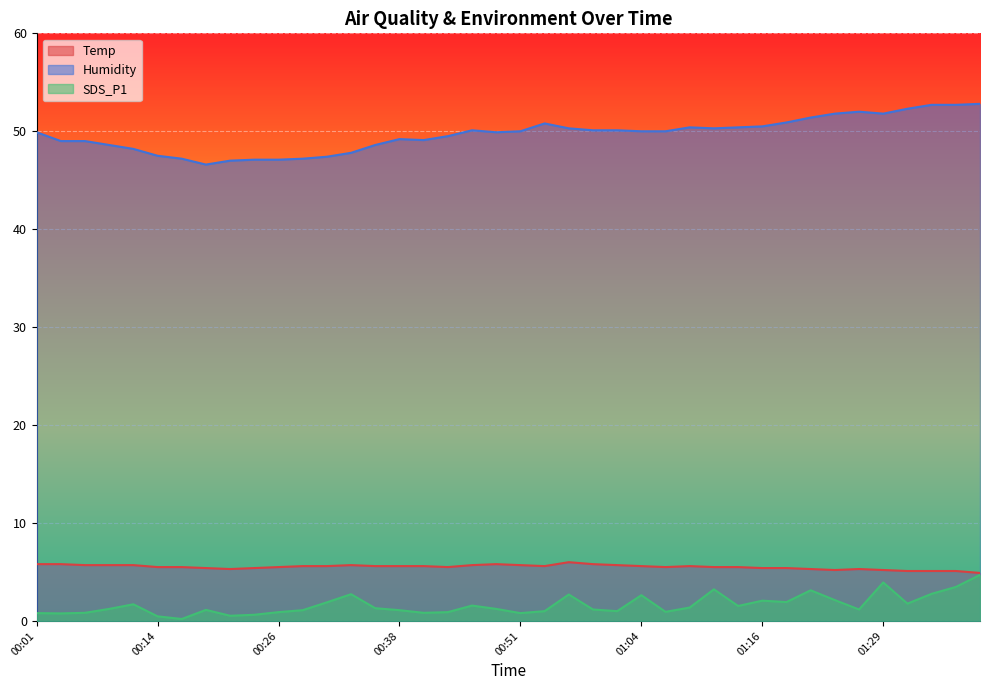

Where is SDS_P1 nearest to the value 2?

01:16